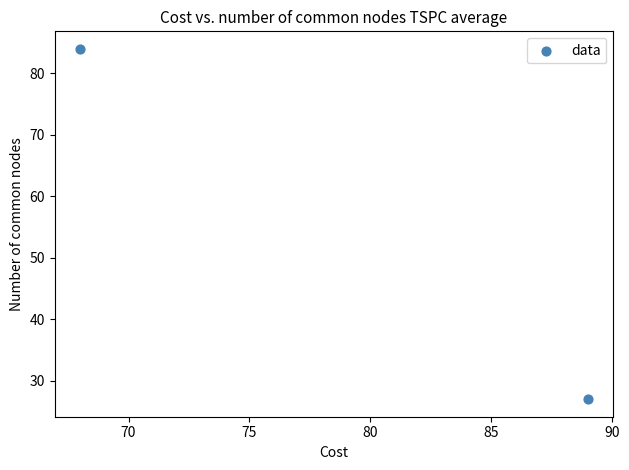

What is the range of Y values (max minus min)?

57